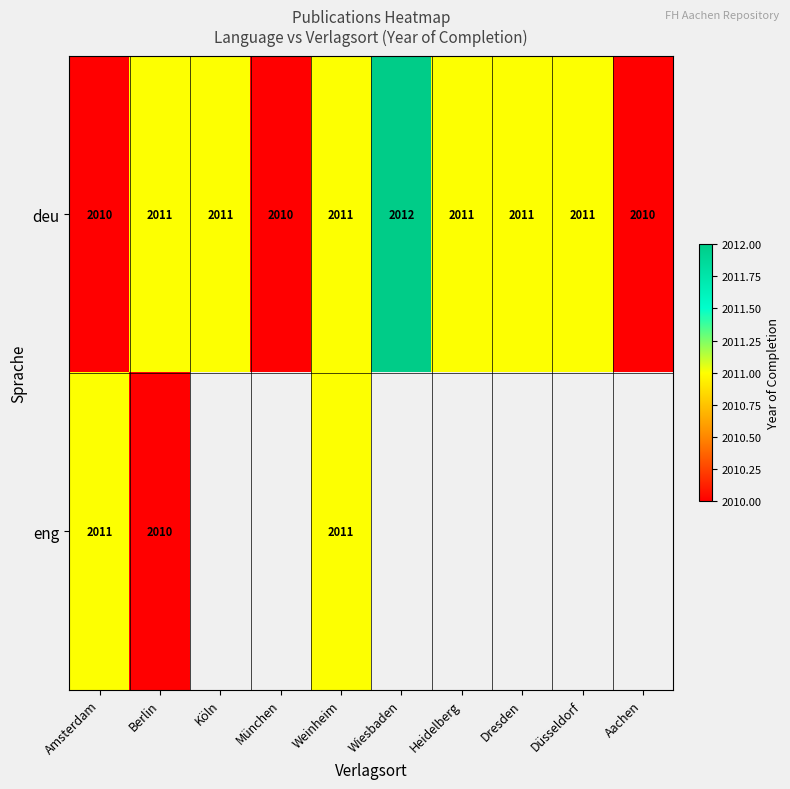

What is the sum of all deu values?

20108